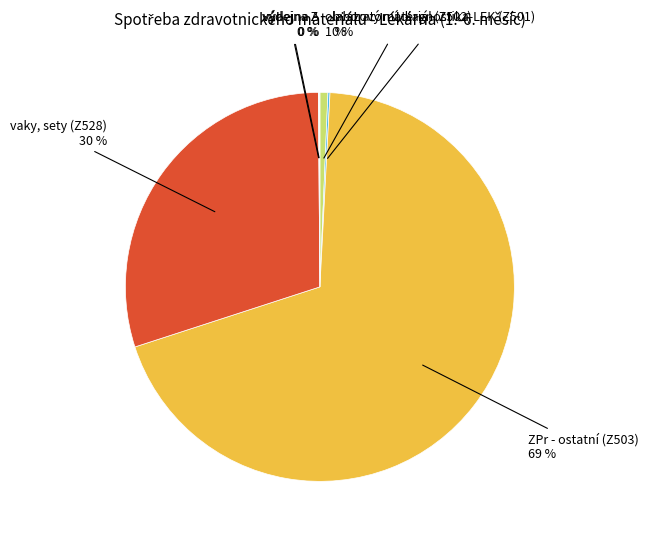

Which category has the biggest portion of the pie?

ZPr - ostatní (Z503)